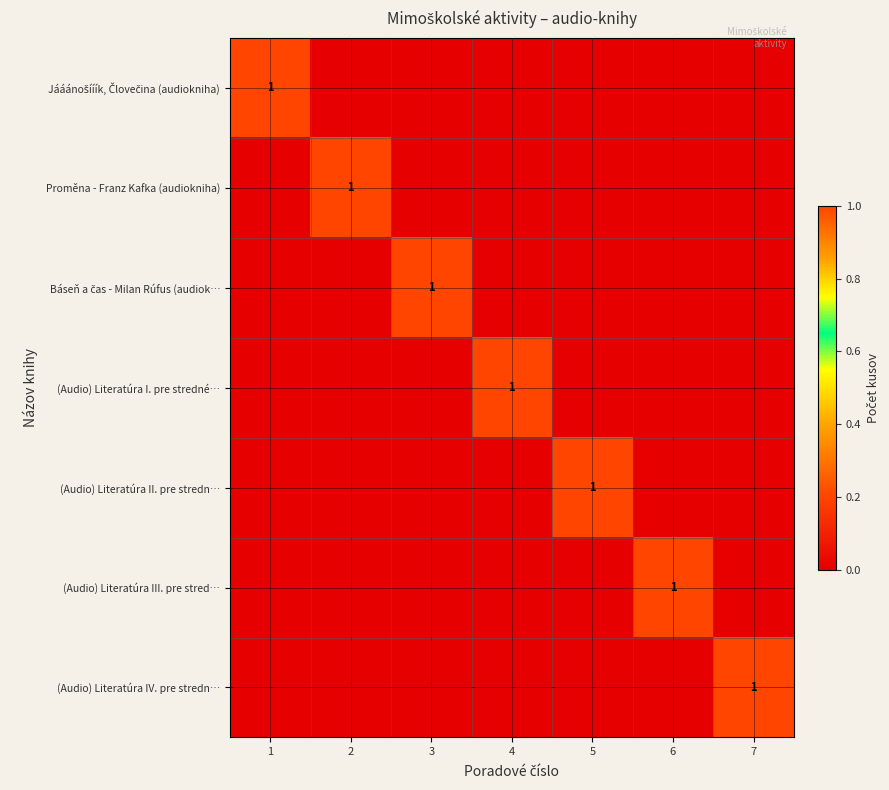

Is it true that (Audio) Literatúra IV. pre stredn… equals 2 at 7?

False